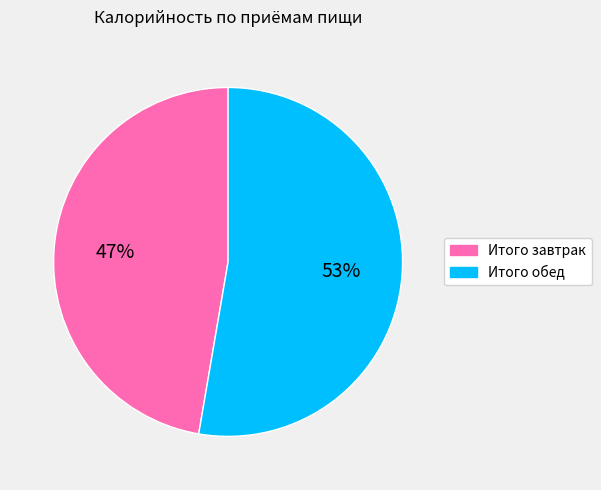

To the nearest percent, what is the combined percentage of Итого обед and Итого завтрак?

100%